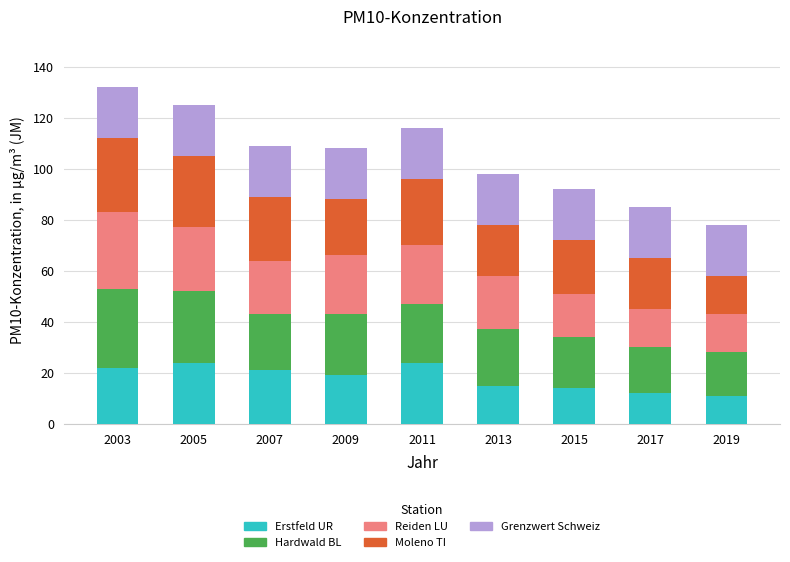

True or false: Erstfeld UR has a value of 21 at 2013.

False